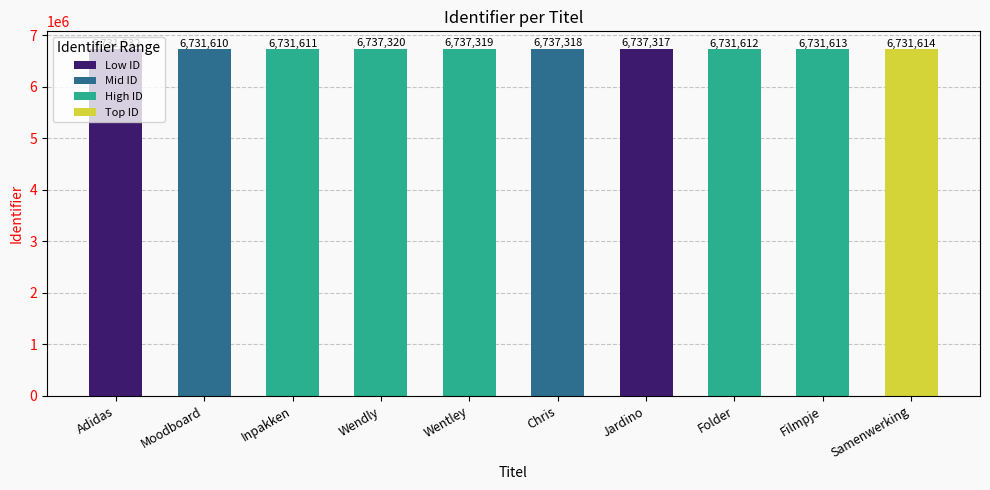

Rank the categories by value from highest to lowest.

Wendly, Wentley, Chris, Jardino, Samenwerking, Filmpje, Folder, Inpakken, Moodboard, Adidas